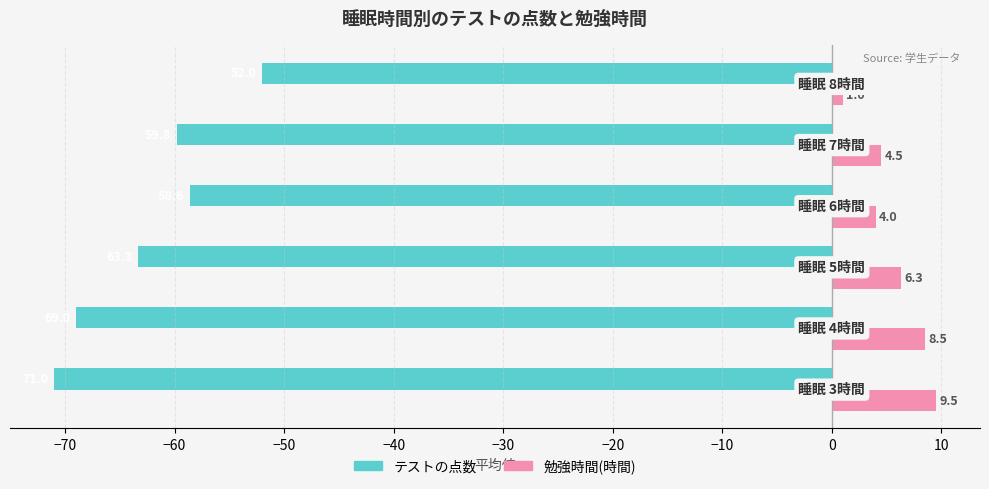

What is the greatest value displayed?

9.5